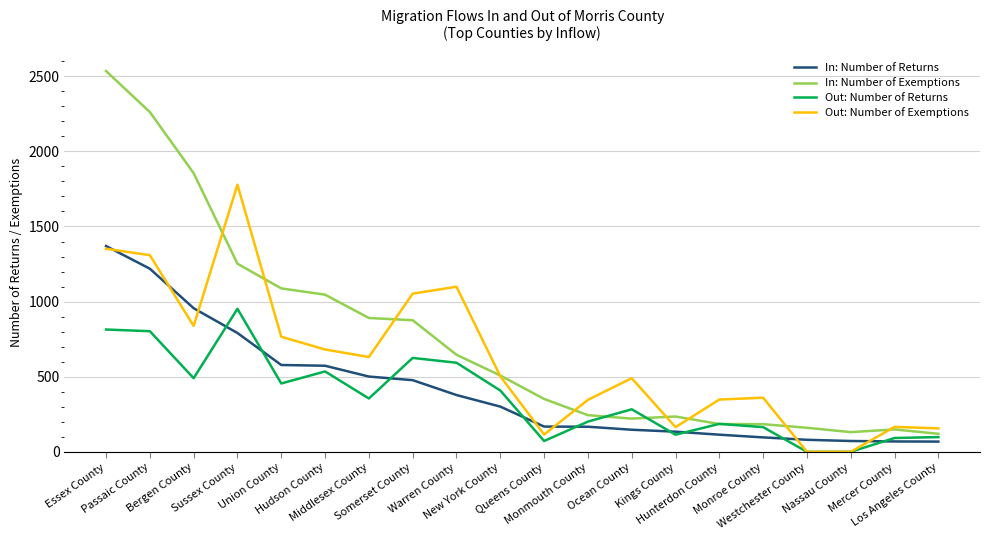

What is the total value across all series at Hunterdon County?

833